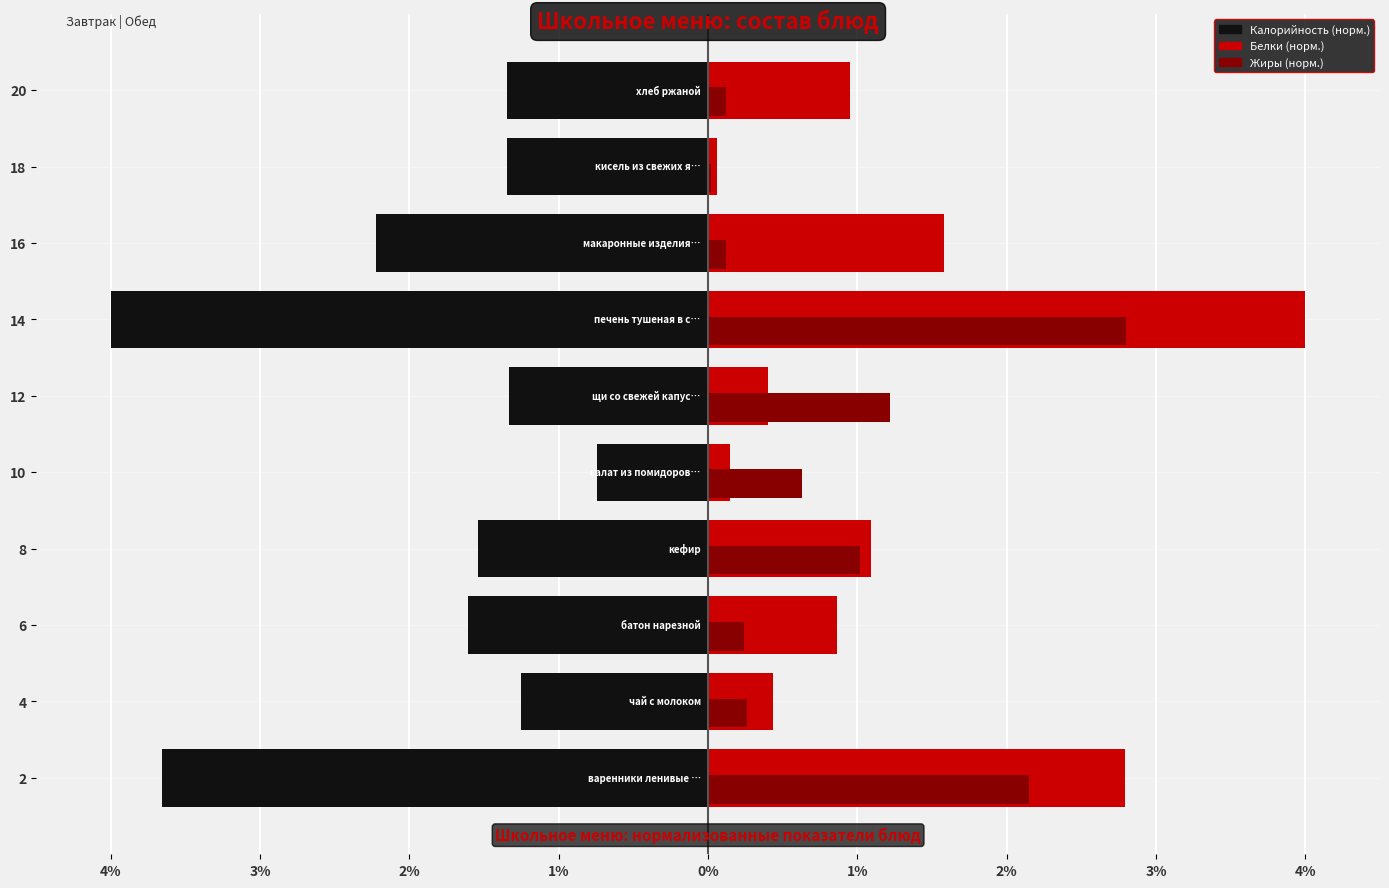

What are all the series names shown in the legend?

Калорийность (норм.), Белки (норм.), Жиры (норм.)